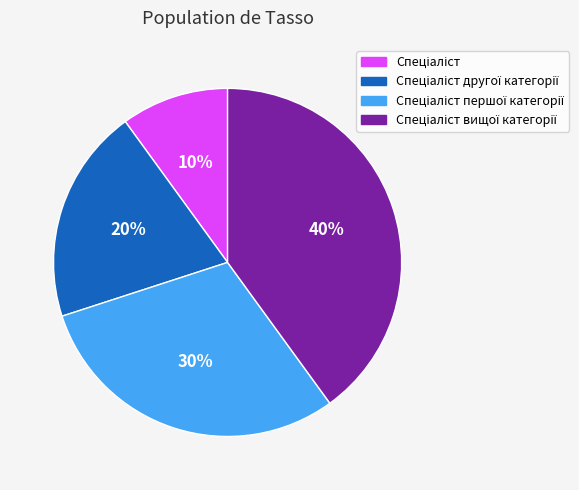

Does any single category account for the majority?

No